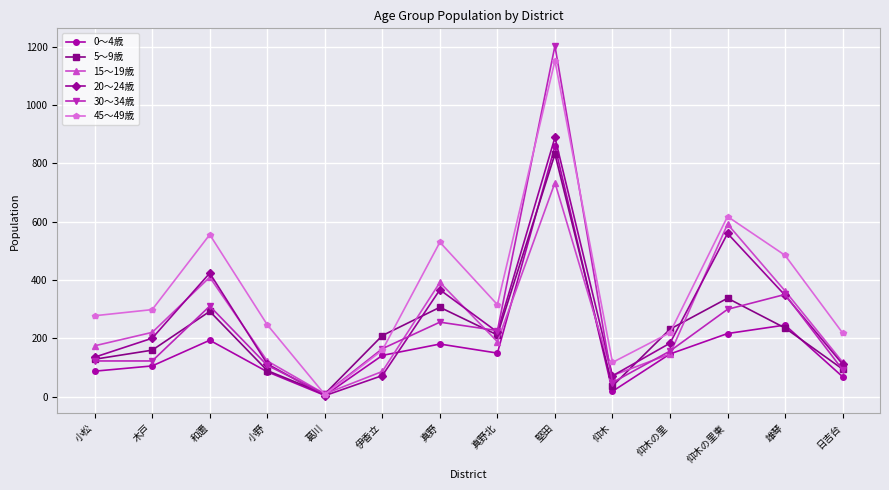

What is the sum of the 0～4歳 values at 真野北 and 堅田?

1009